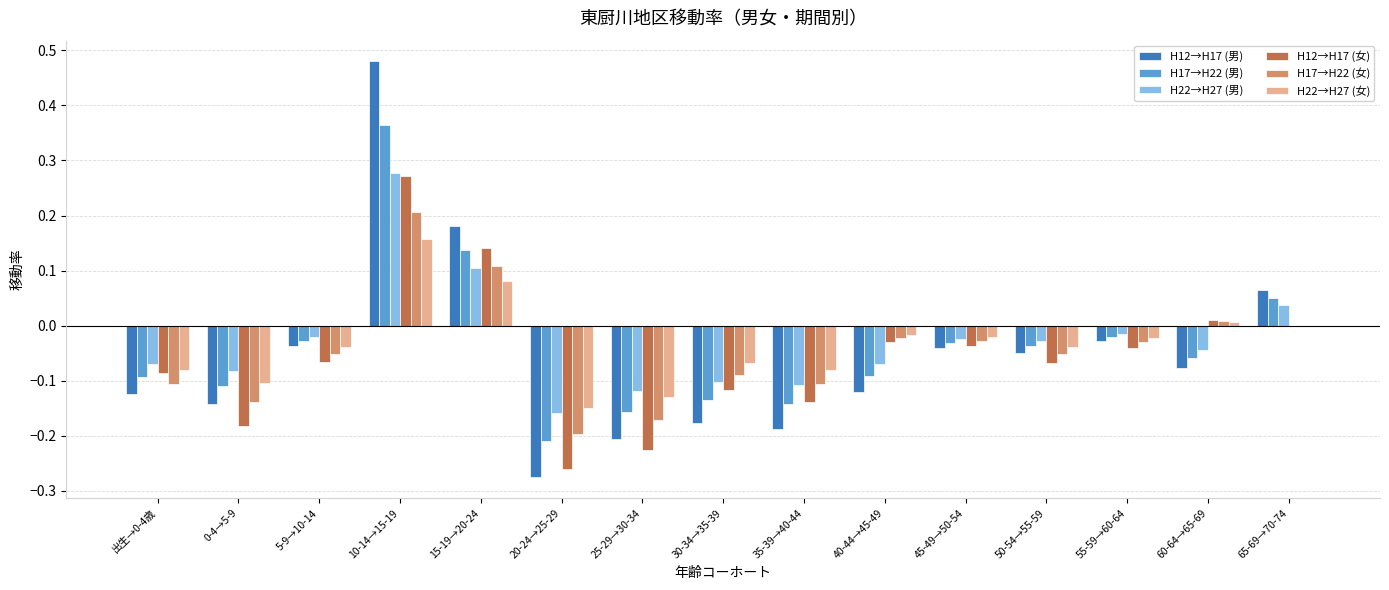

Which label corresponds to the largest value in the chart?

10-14→15-19